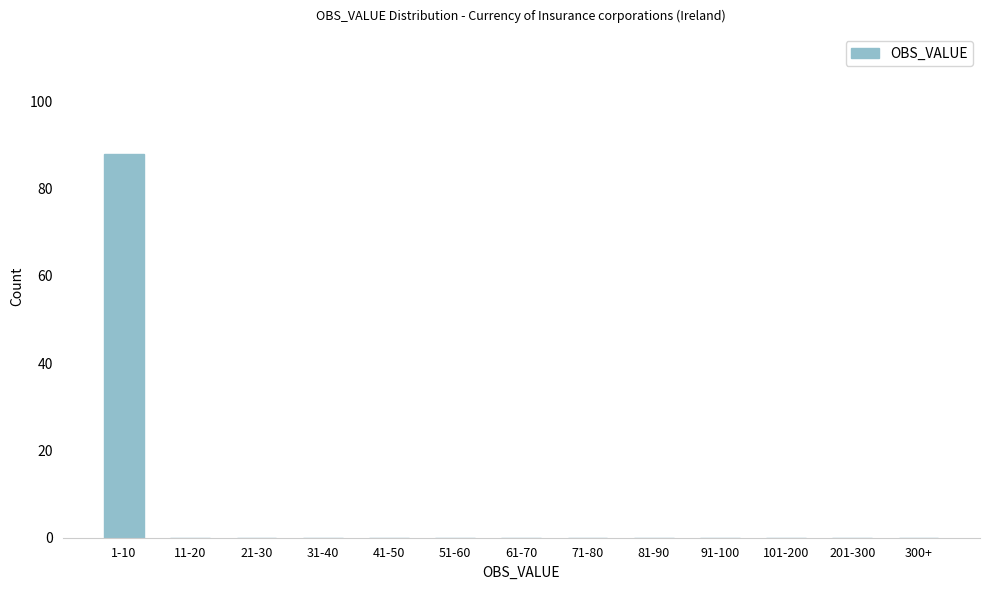

Reading left to right, what are all the values shown in this chart?

1-10=88	11-20=0	21-30=0	31-40=0	41-50=0	51-60=0	61-70=0	71-80=0	81-90=0	91-100=0	101-200=0	201-300=0	300+=0